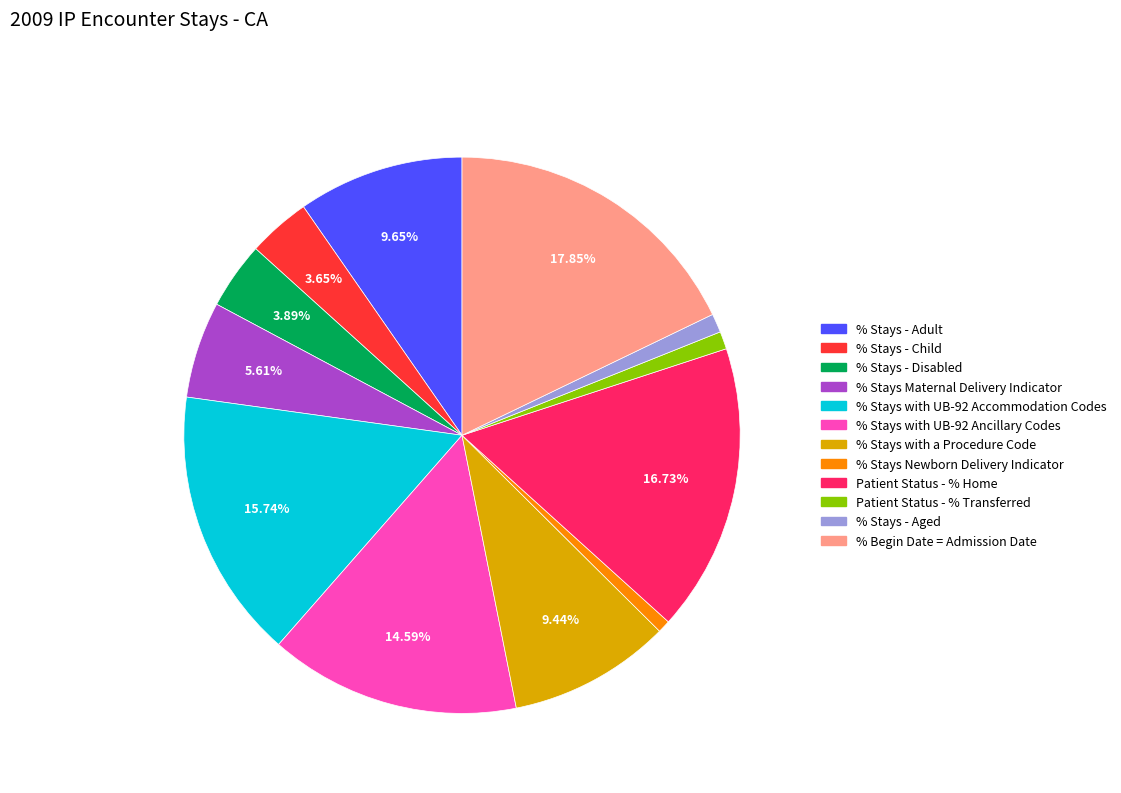

What percentage is the % Stays - Child slice, to the nearest percent?

4%